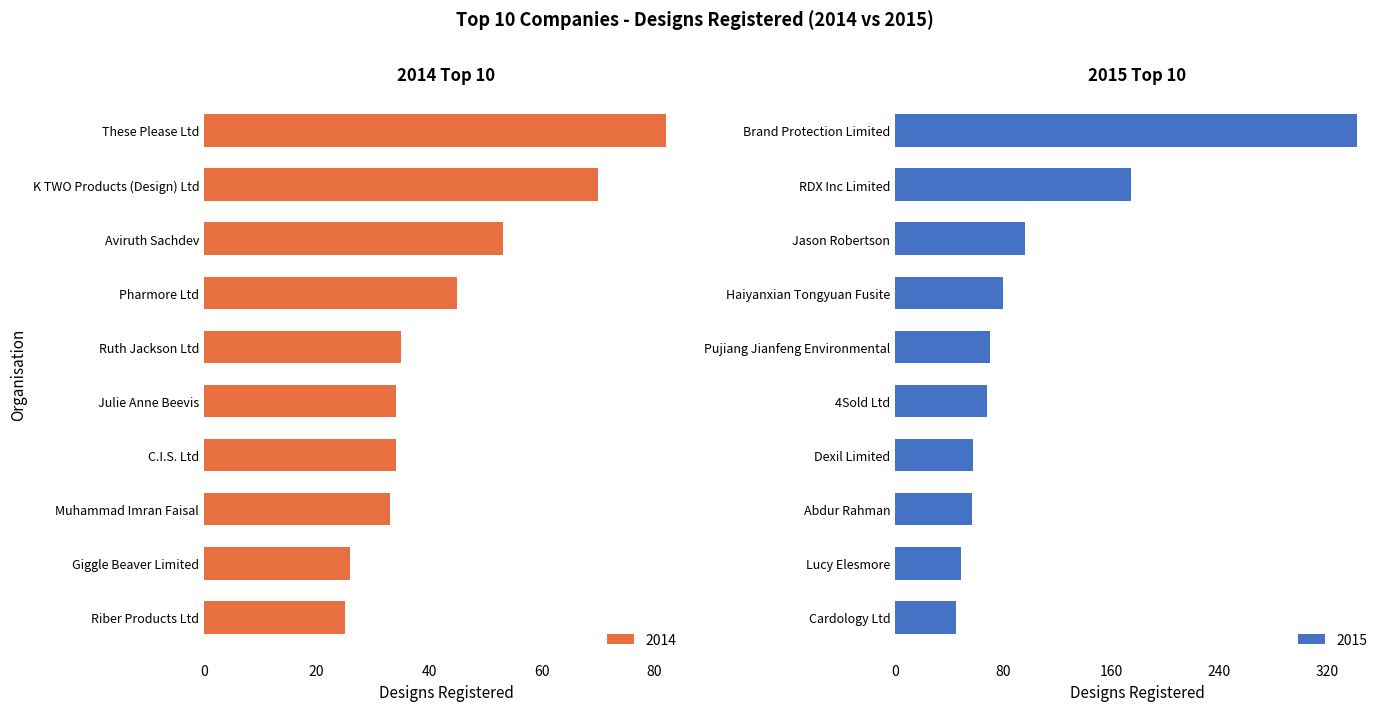

Which series has the widest spread of values?

2015